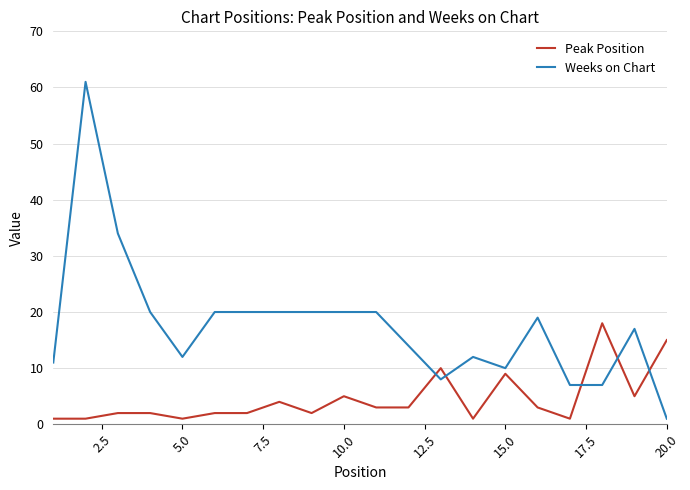

Which series has the largest range (max minus min)?

Weeks on Chart